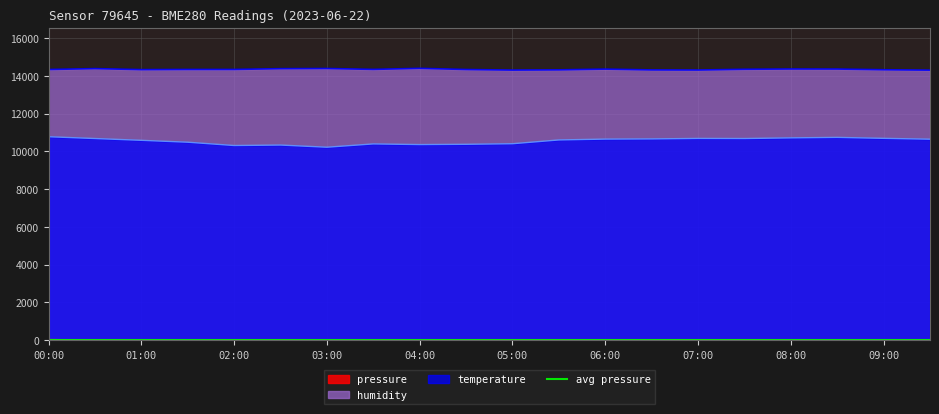

In pressure, how many points are higher than both neighbors (excluding endpoints)?

4